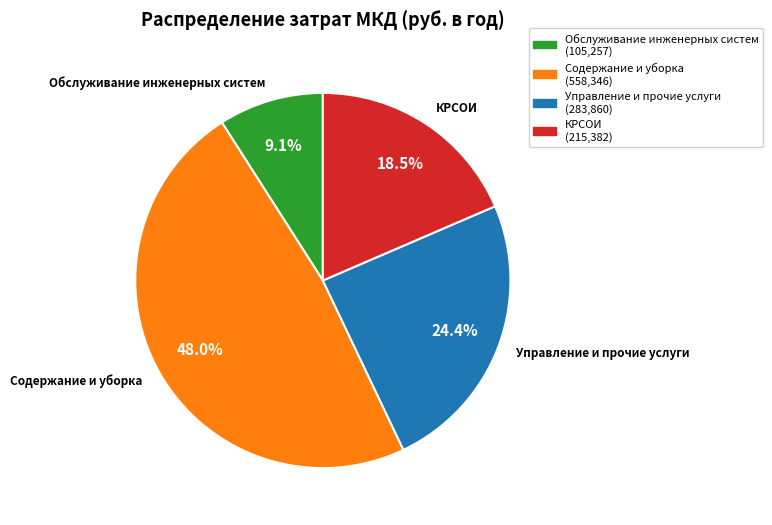

Is there any slice that represents more than half of the pie?

No